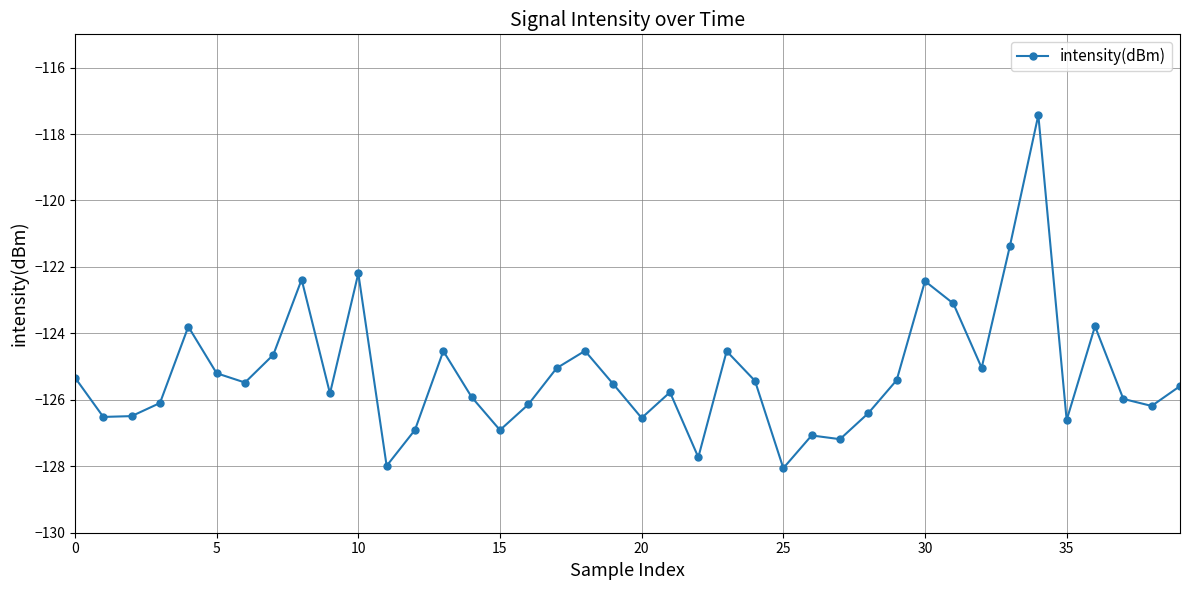

What is the smallest value displayed?

-128.1